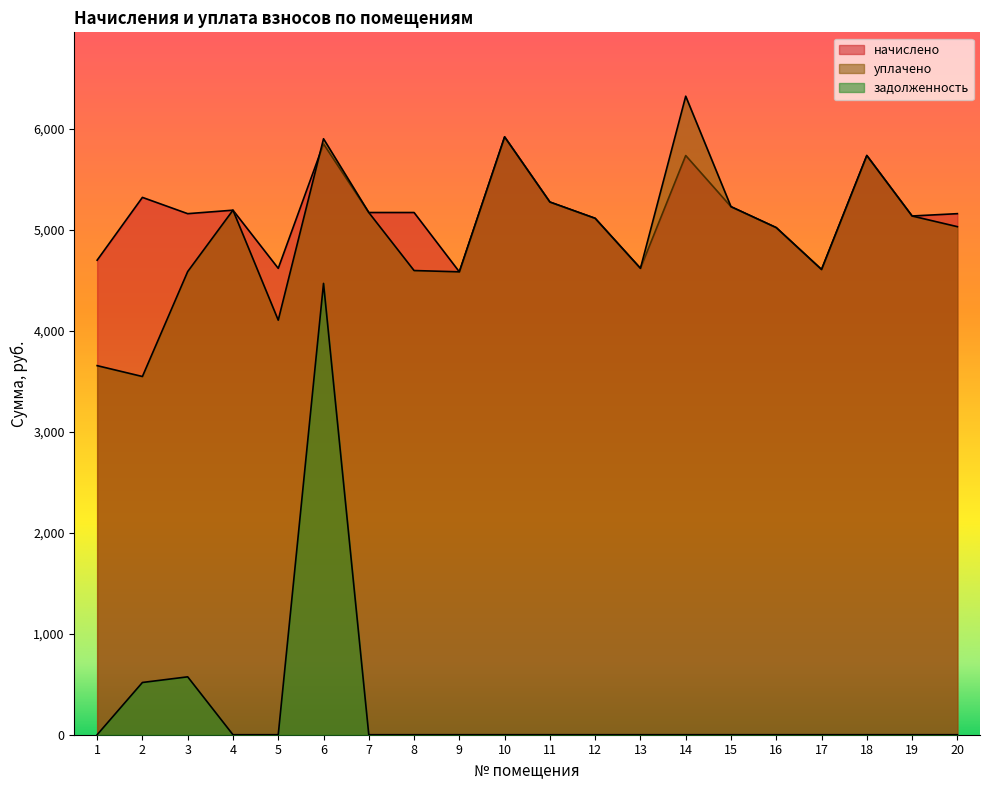

At which category does начислено reach its first local valley?

3